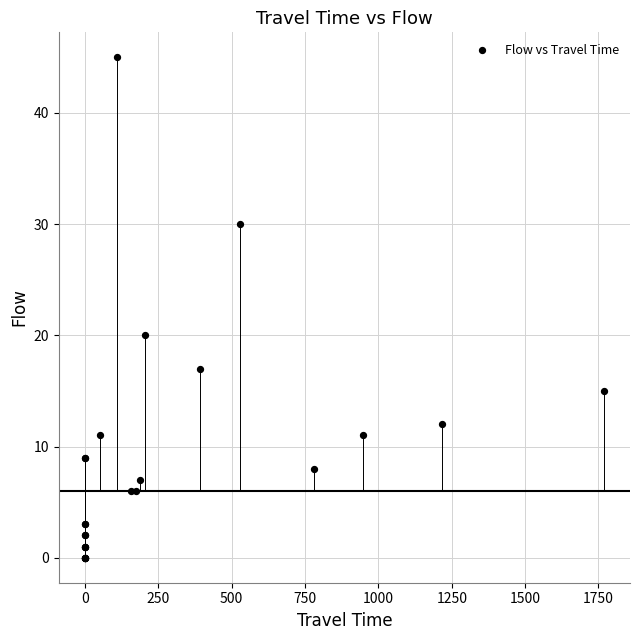

What Y value in the scatter plot is closest to 22?

20